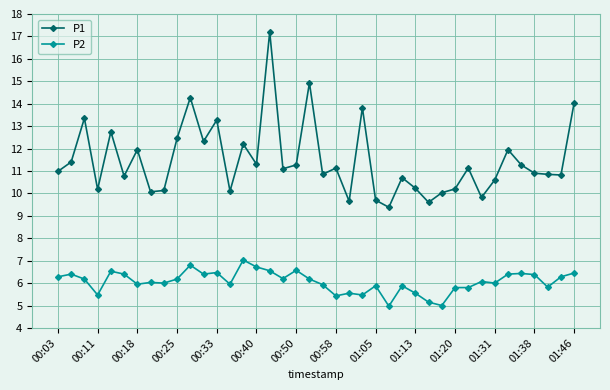

True or false: P2 and P1 intersect in this chart.

False